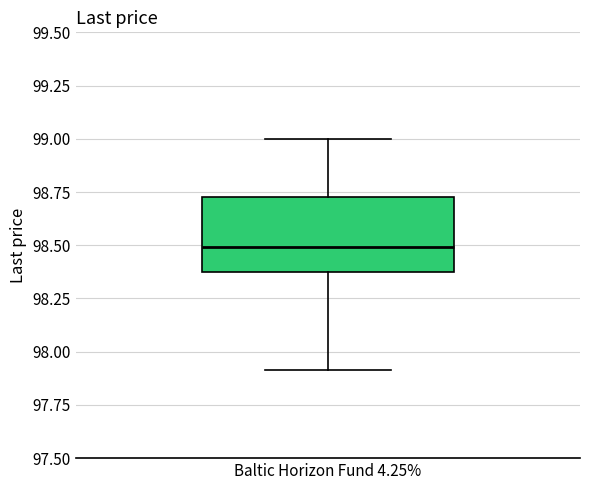

Read this box plot against the y-axis: the position of the median line, the range covered by the box, and the ends of both whiskers. The values are not printed on the chart, so give them approximately, as read against the axis.

median 98.50, box 98.35 to 98.70, whiskers 97.90 to 99.00